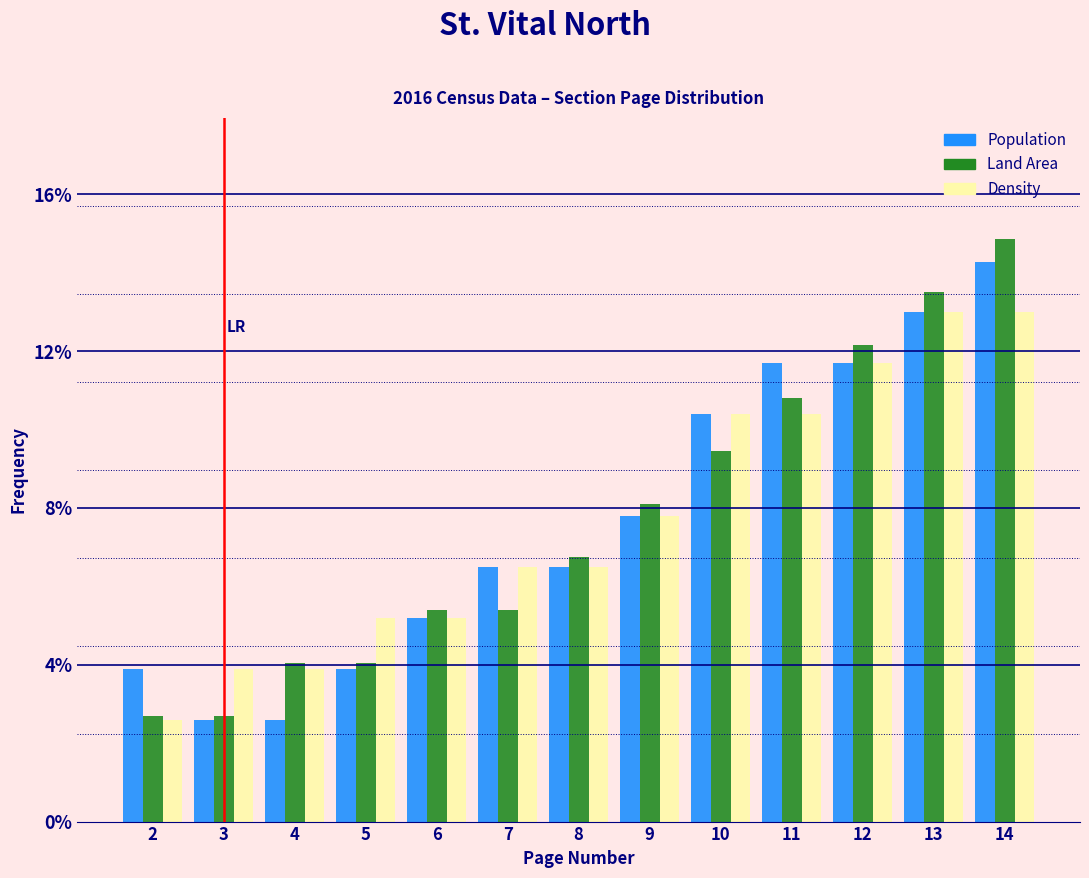

What is the greatest value displayed?

14.9